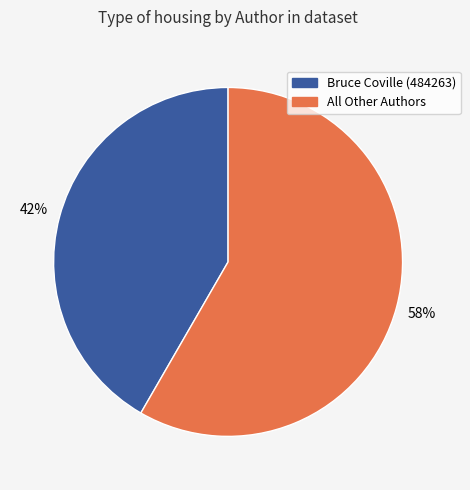

Is there a majority slice in this chart?

Yes